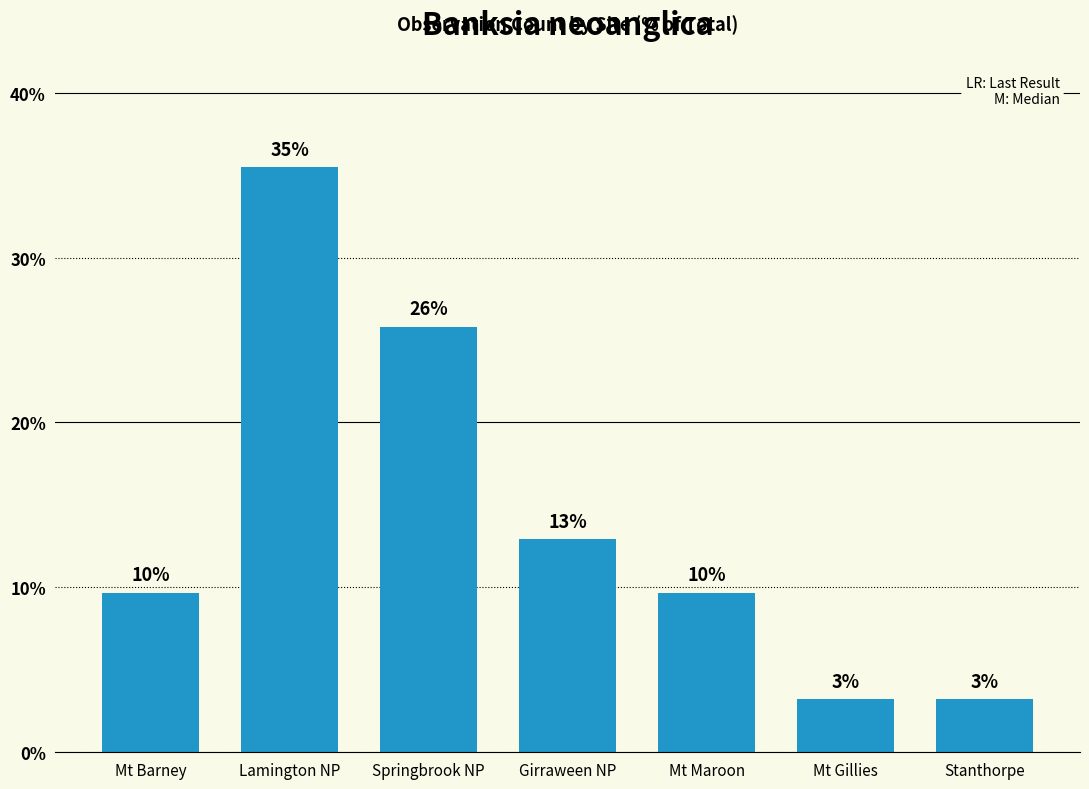

At which label is the value closest to 19?

Girraween NP